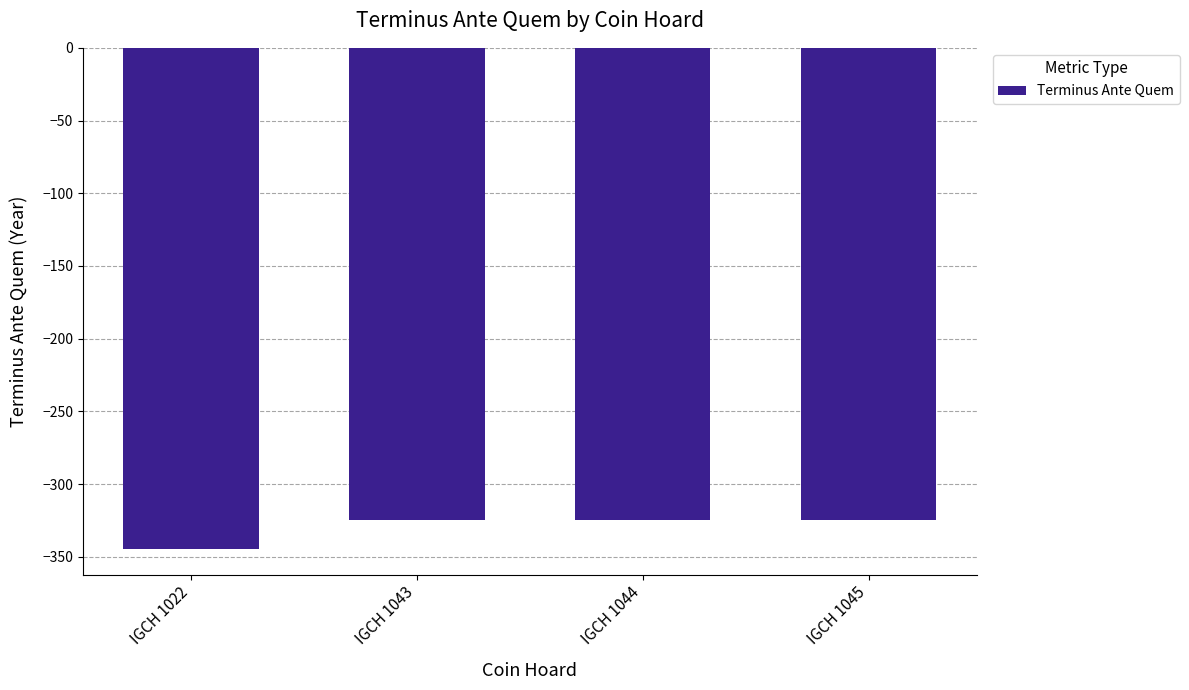

Are the bars horizontal?

No